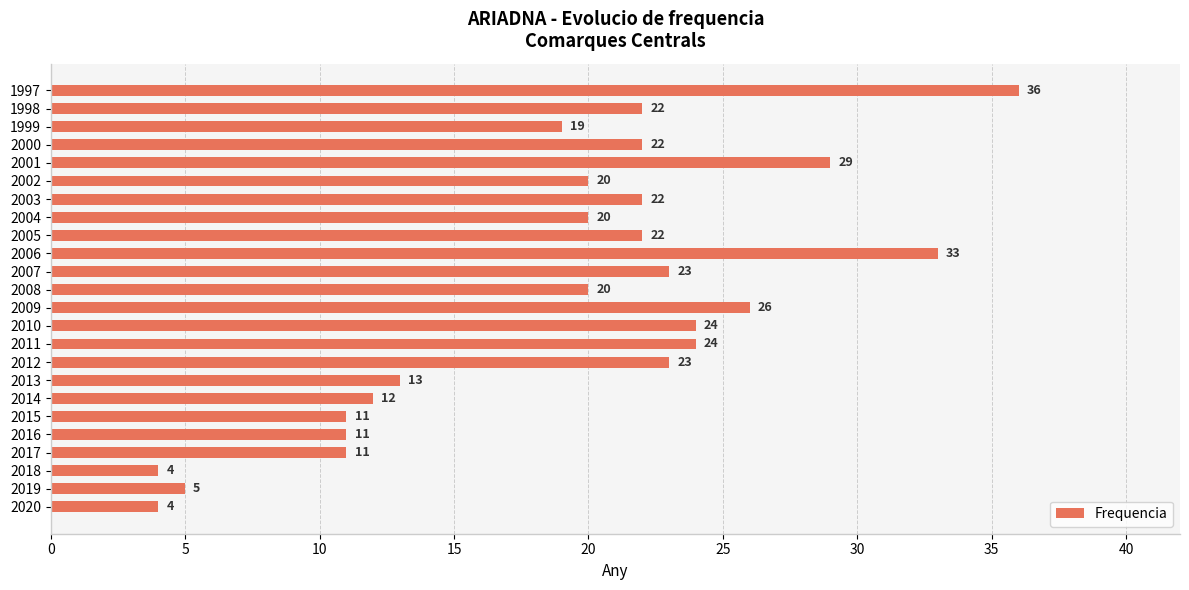

What is the change in value from 2015 to 2012?

+12